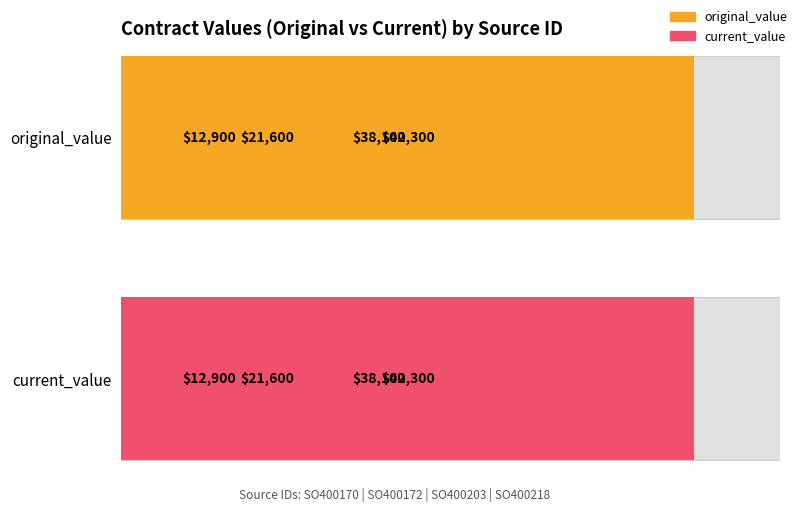

What is the greatest value displayed?

42300